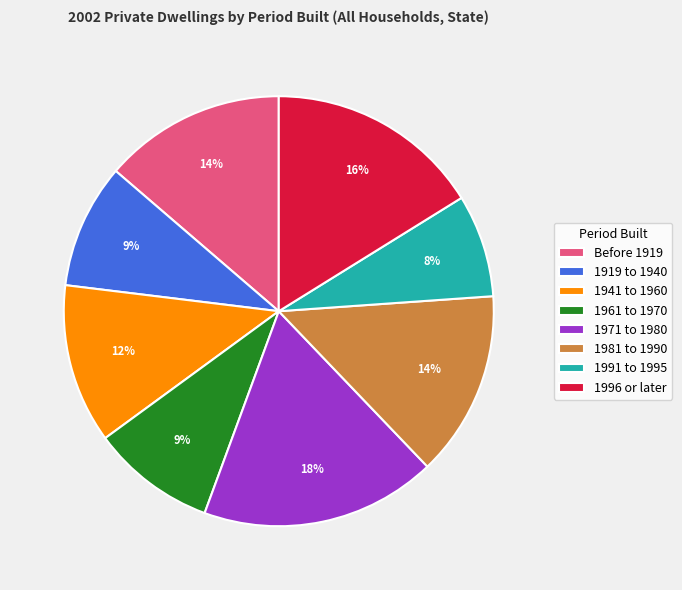

Between 1919 to 1940 and 1996 or later, which is larger?

1996 or later